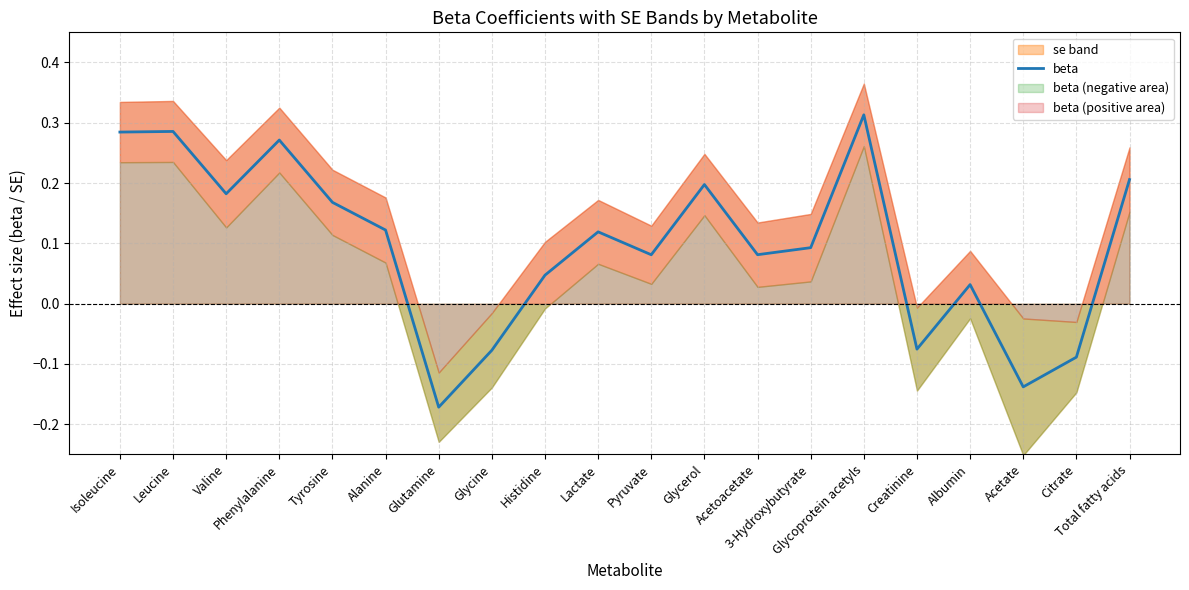

What is the change in value from Albumin to Citrate?

-0.1